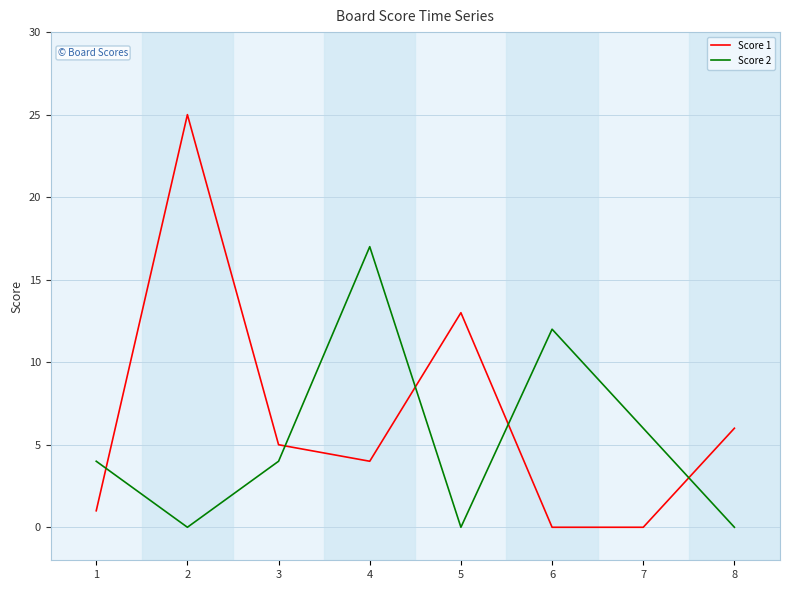

Which series ends up on top after the final intersection of Score 2 and Score 1?

Score 1